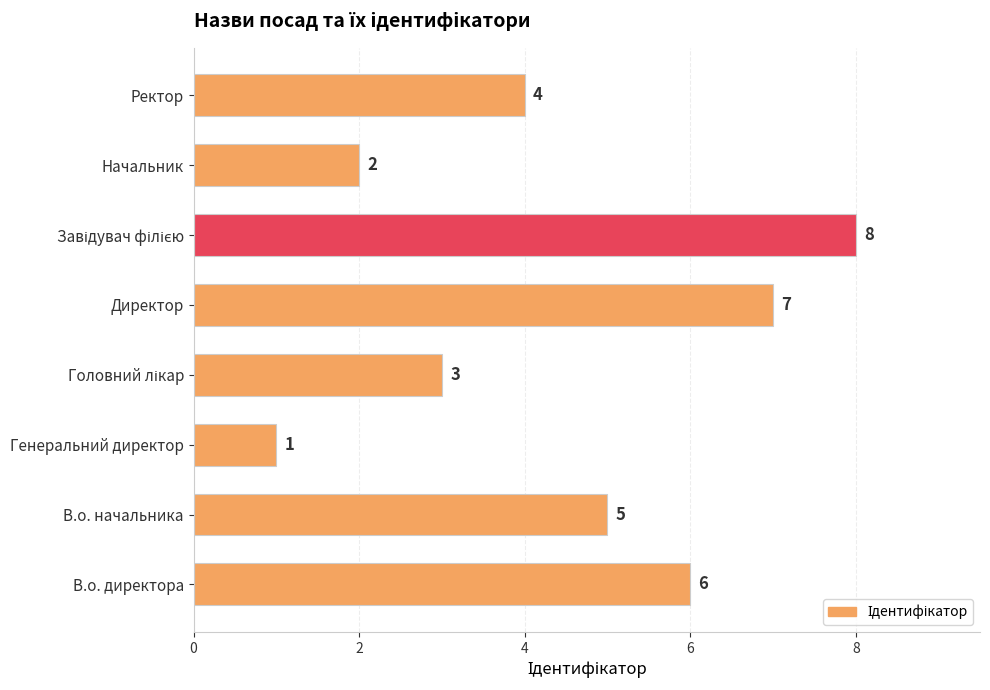

What is the change in value from В.о. начальника to Начальник?

-3